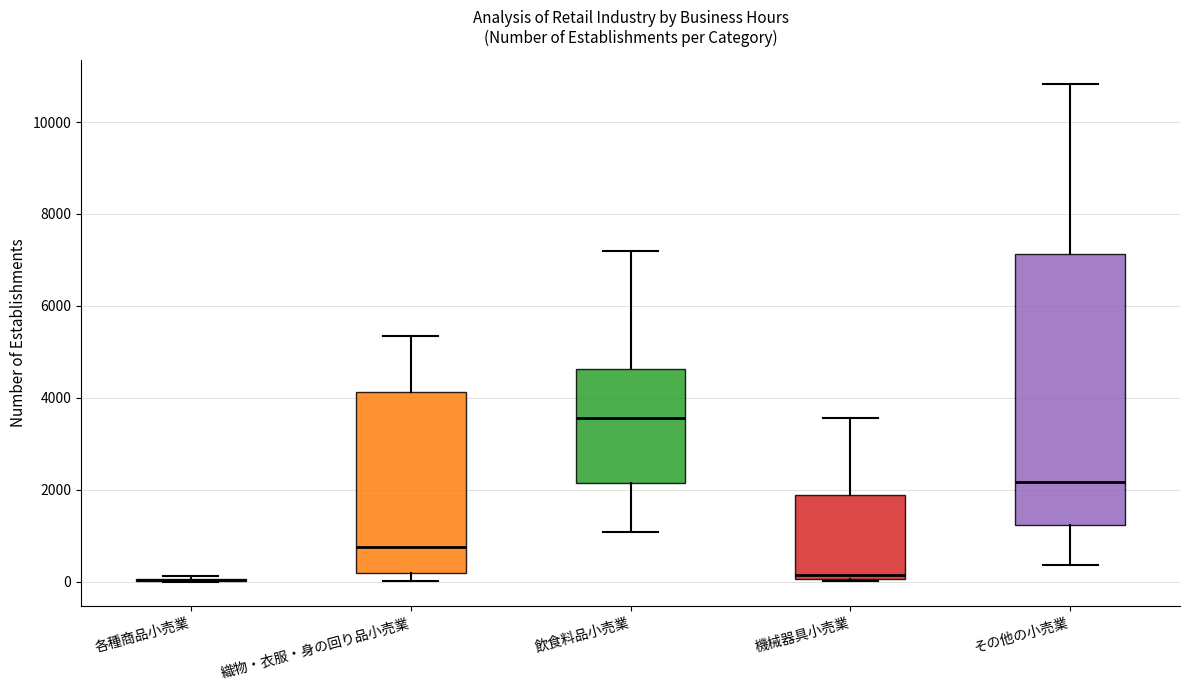

Where is the upper edge of the box for 飲食料品小売業 on the y-axis? The values are not printed on the chart, so give them approximately, as read against the axis.

4600